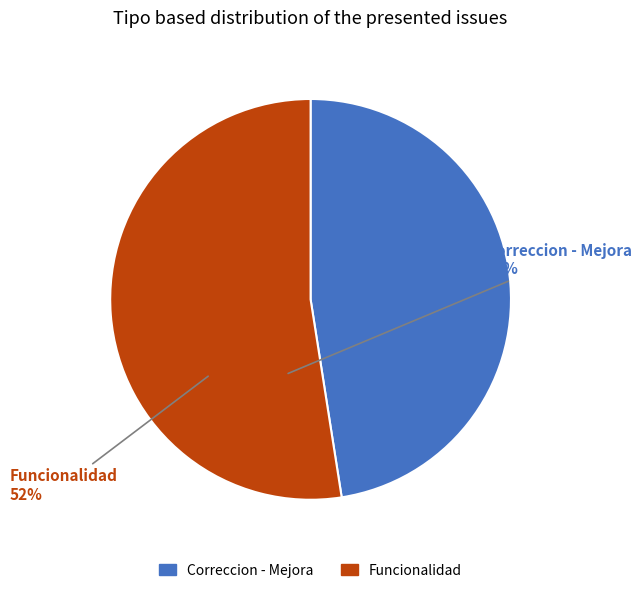

How many segments does this pie chart have?

2